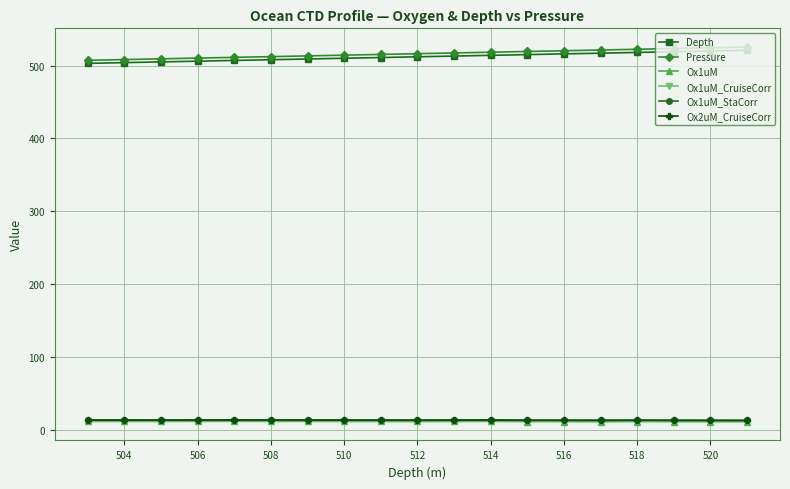

At how many categories does at least one series exceed 476?

19